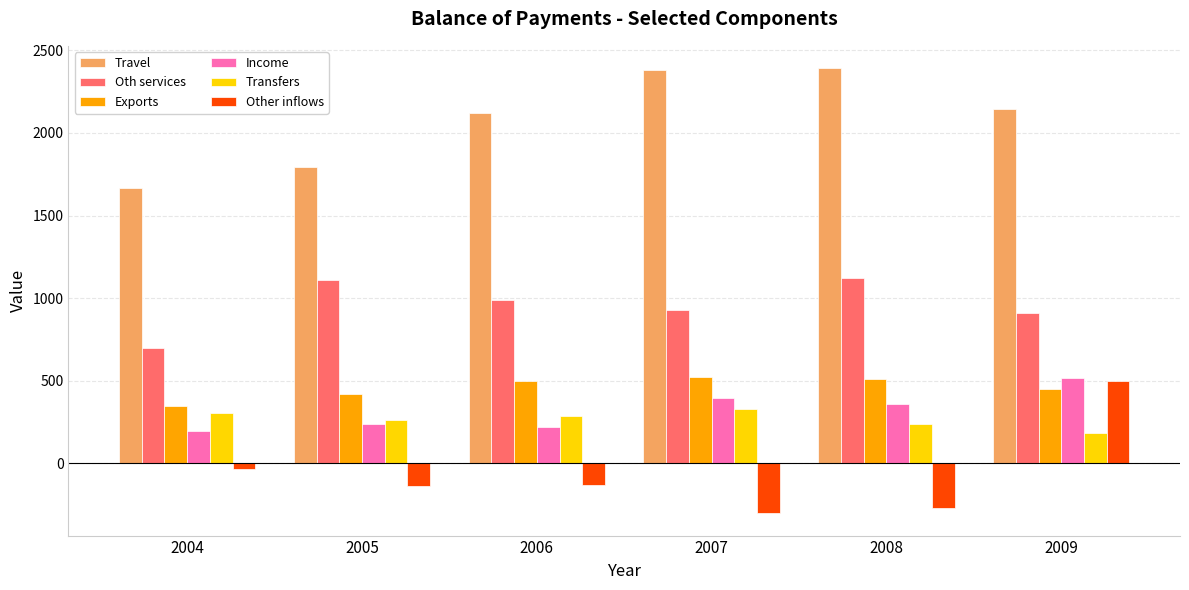

How many bars are there in total?

36